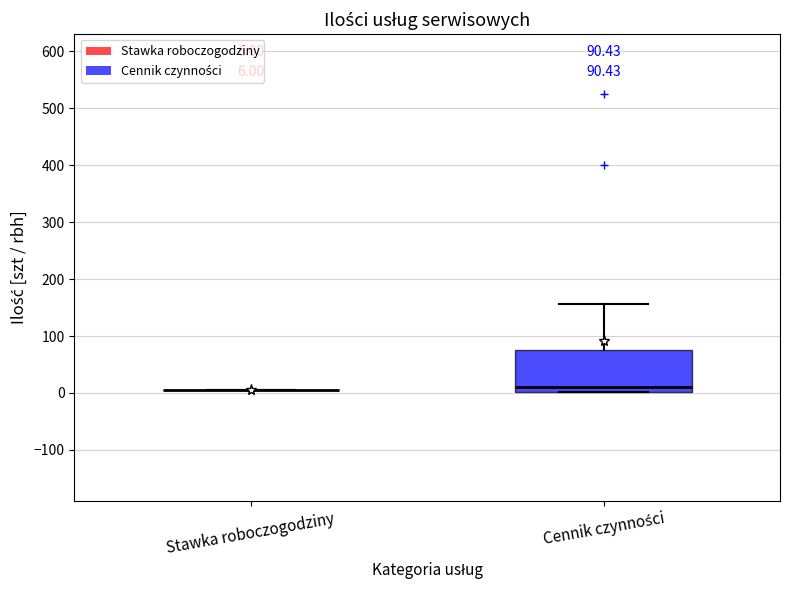

Which box is the tallest, from its lower edge to its upper edge?

Cennik czynności